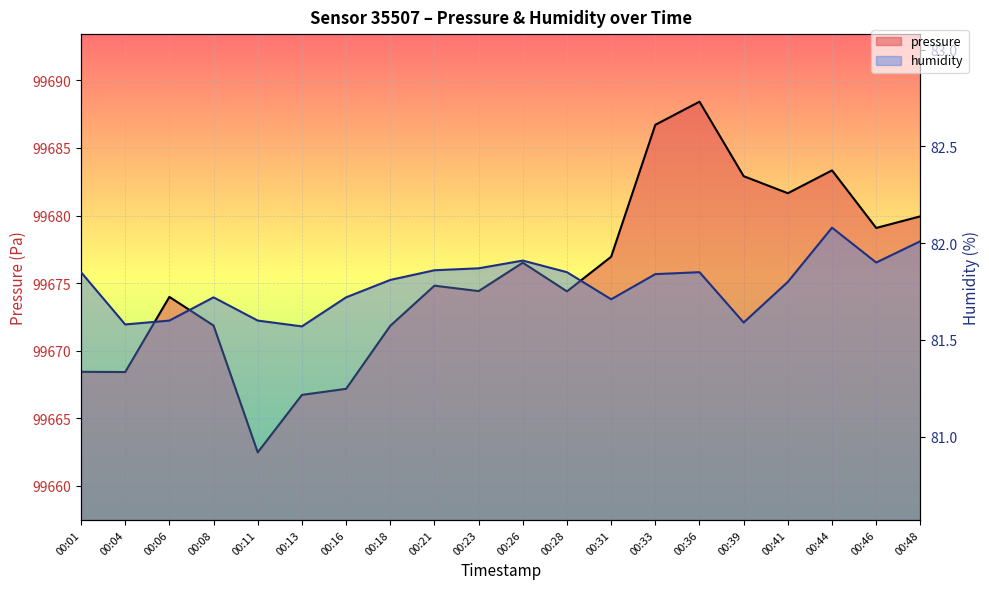

True or false: pressure has more than 1 points higher than both neighbors.

True